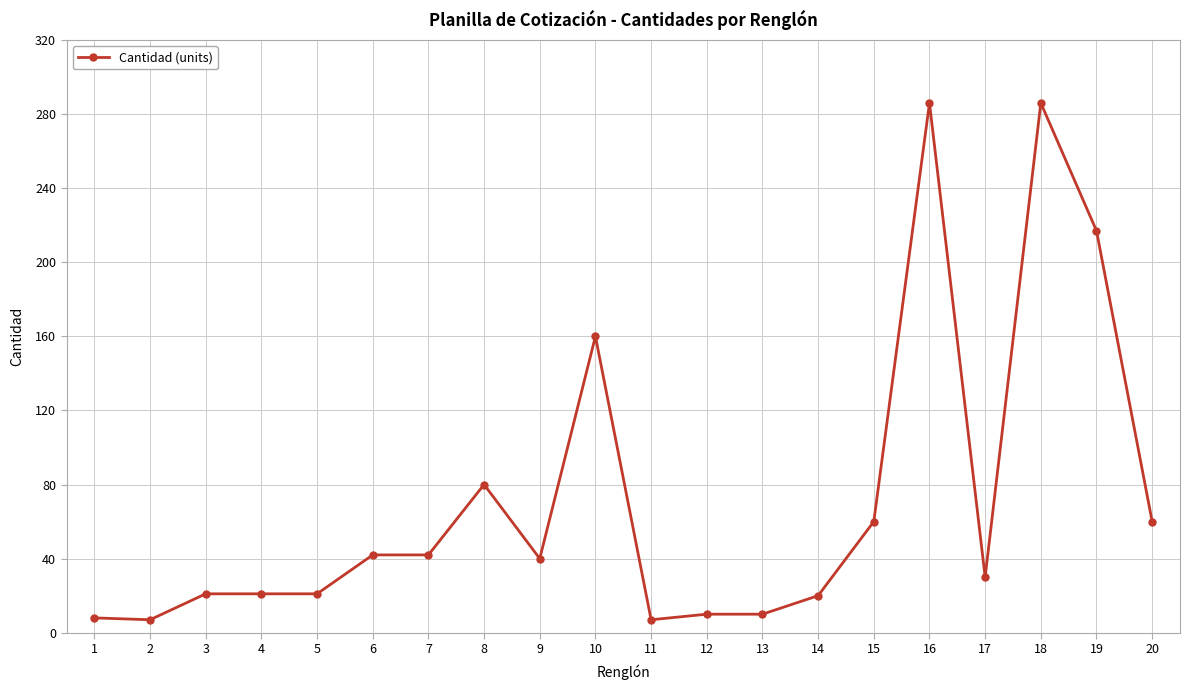

What is the change in value from 3 to 13?

-11